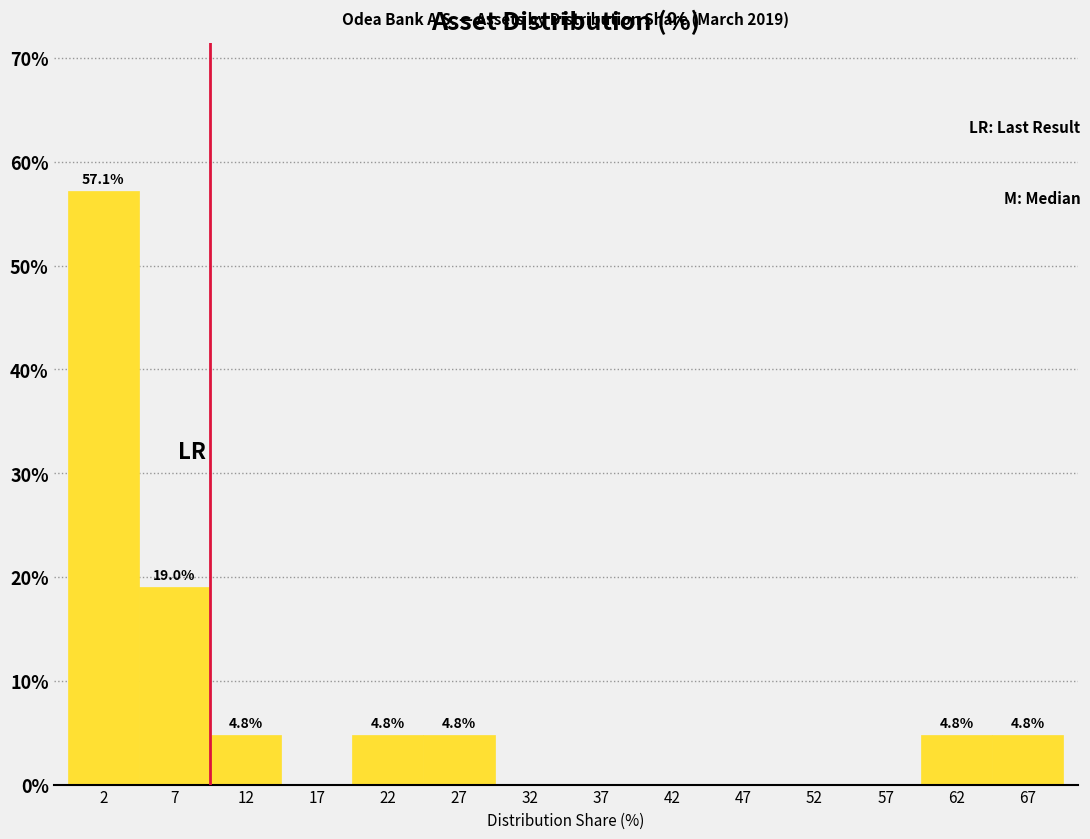

Over which range of the x-axis is the bar tallest?

0 to 5